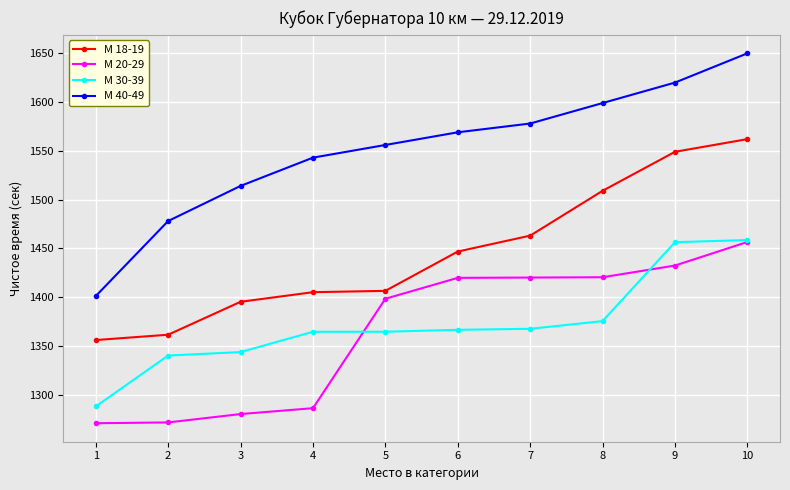

Does the chart display data point markers on the line(s)?

Yes